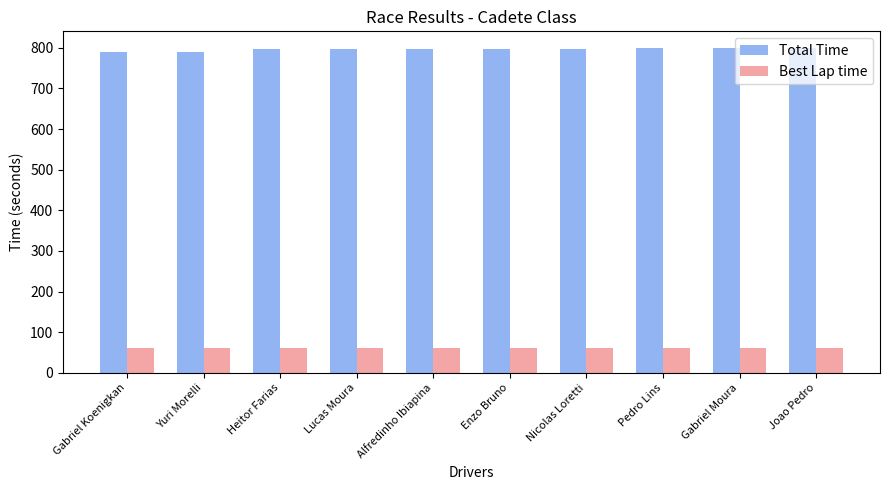

Rank the series at Nicolas Loretti from highest to lowest value.

Total Time, Best Lap time